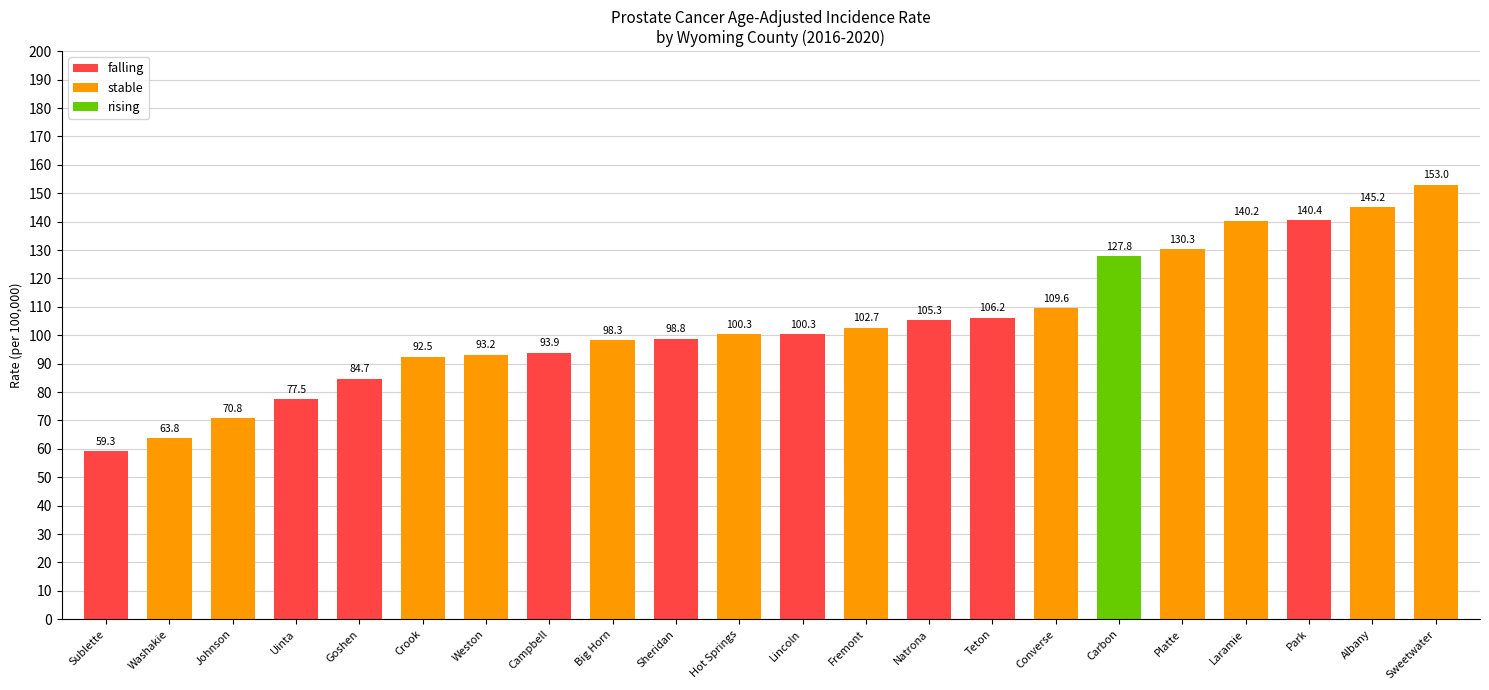

The chart shows a value of 105.3 at Natrona. True or false?

True